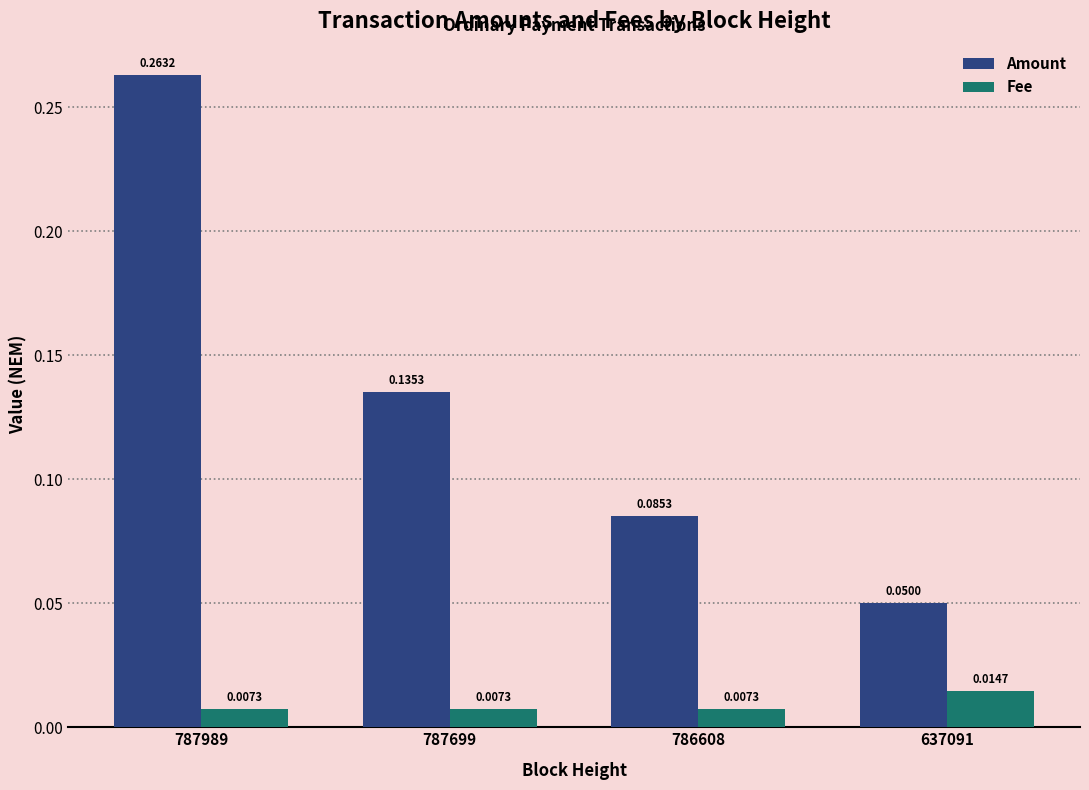

How many bars are there in total?

8